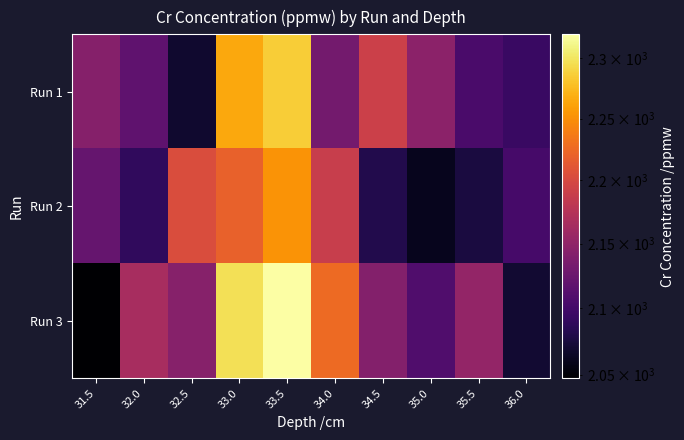

Count the number of categories in the chart.

10